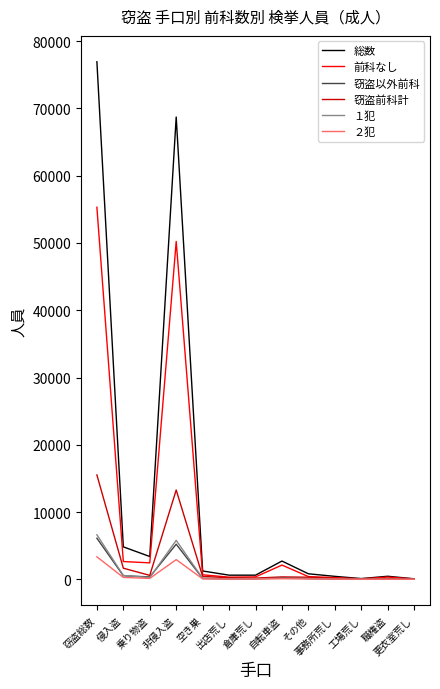

The 前科なし series shows 88012 at 窃盗総数. True or false?

False